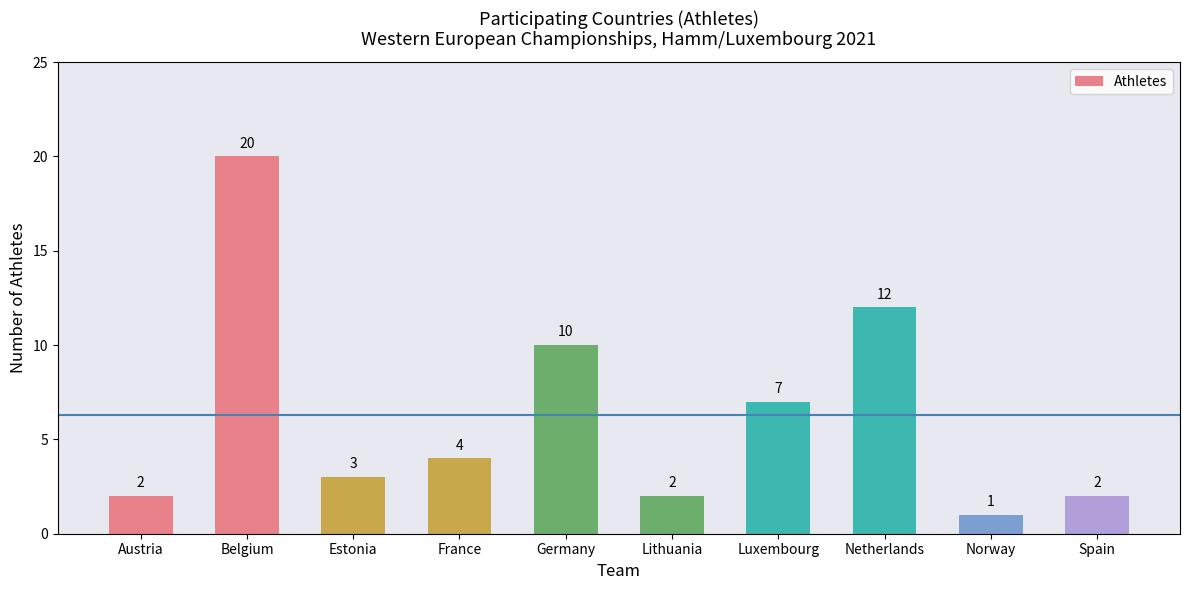

What is the sum of the values at Luxembourg and France?

11